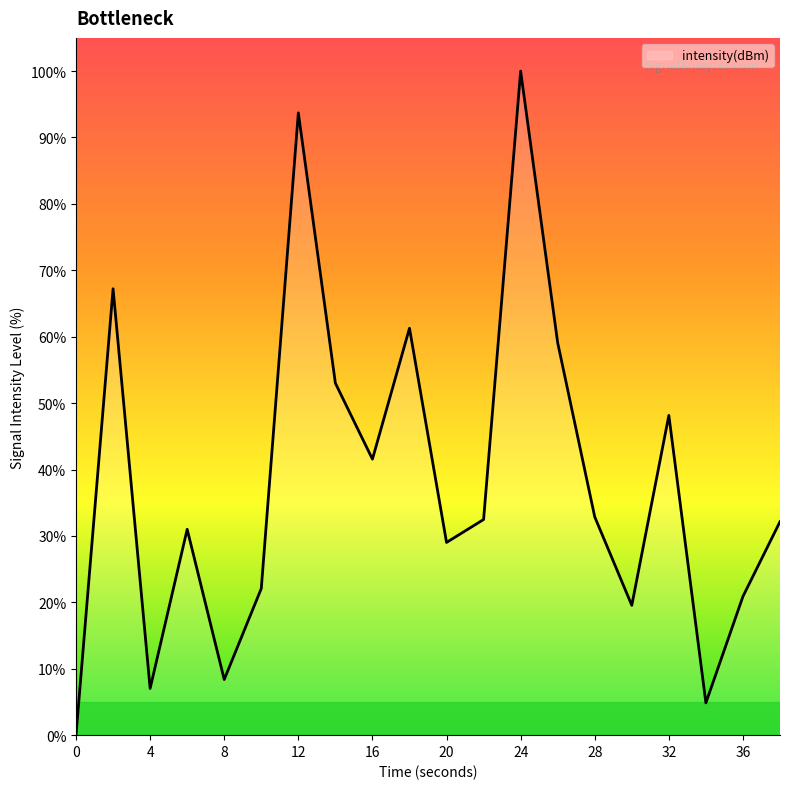

Does the chart display data point markers on the line(s)?

No